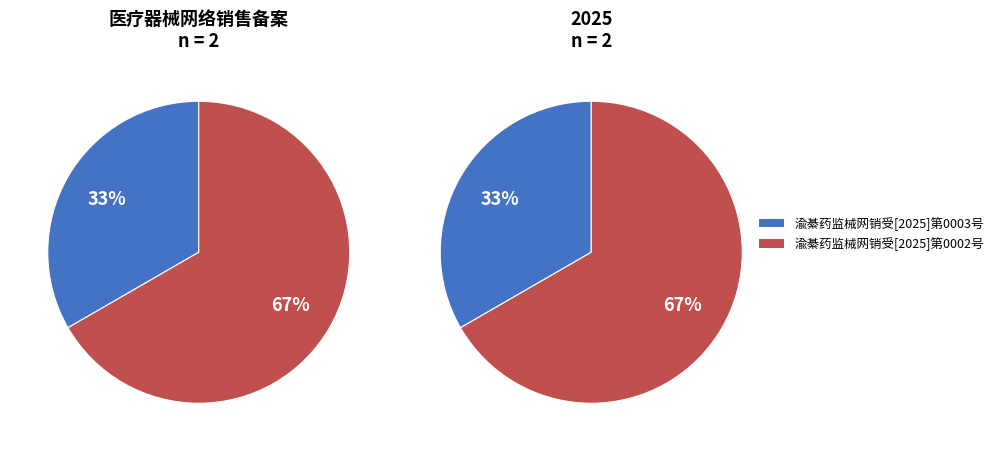

What is the smallest slice in the pie chart?

渝綦药监械网销受[2025]第0003号